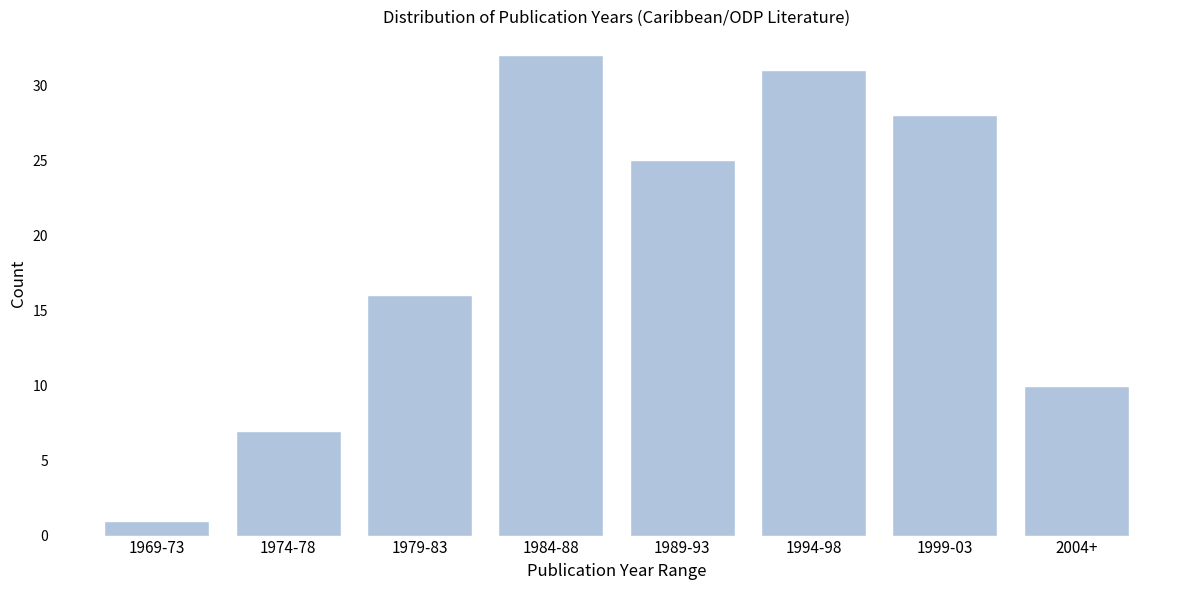

Reading left to right, extract all data points from this chart.

1969-73=1	1974-78=7	1979-83=16	1984-88=32	1989-93=25	1994-98=31	1999-03=28	2004+=10